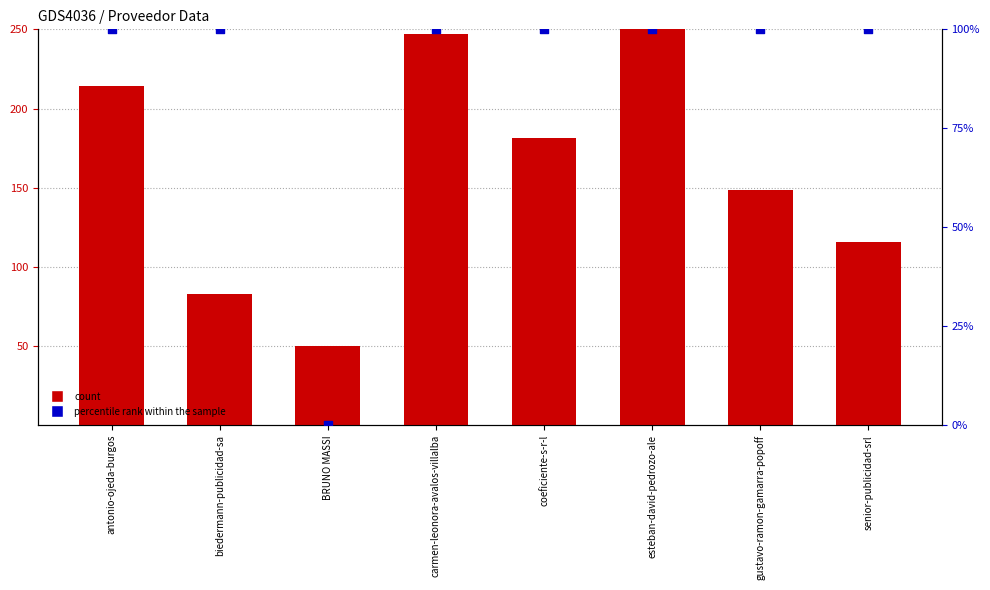

Is the value of percentile rank within the sample at senior-publicidad-srl greater than the value of count at esteban-david-pedrozo-ale?

No